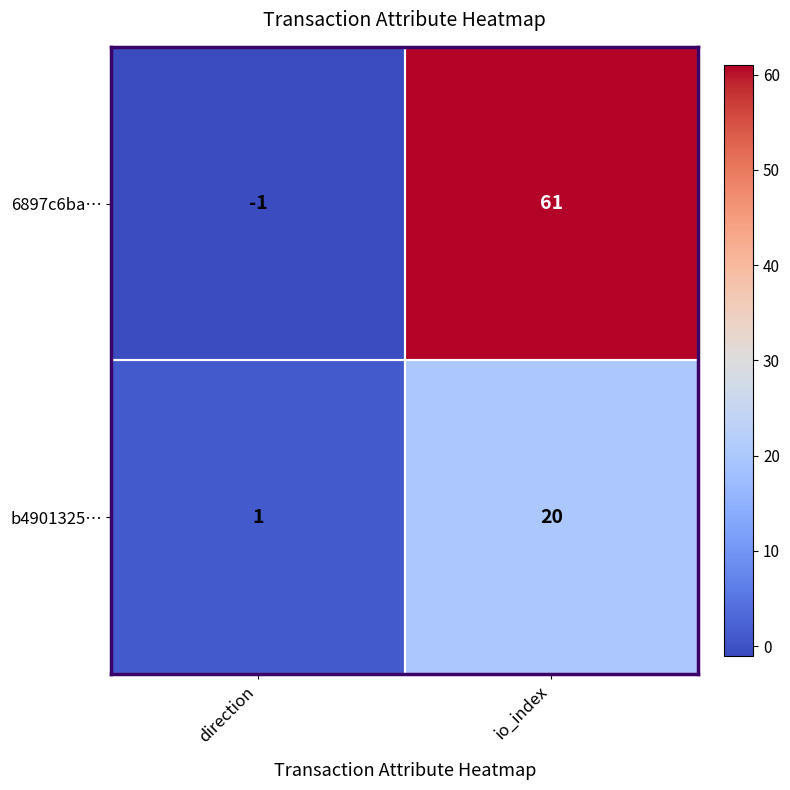

List the series in order of their overall mean, lowest first.

b4901325…, 6897c6ba…